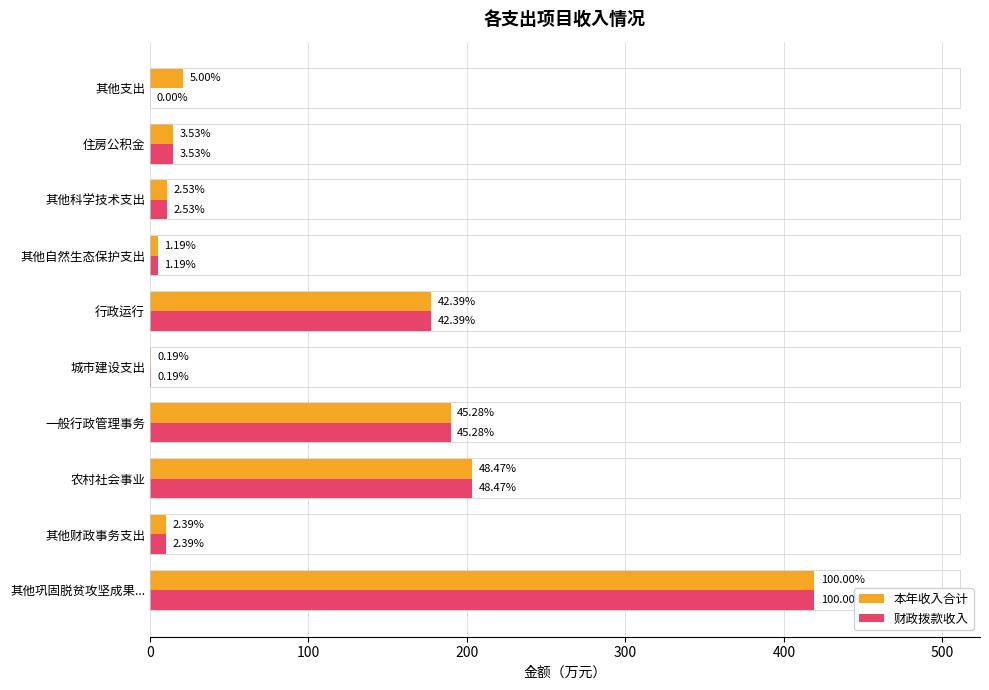

Which series has the widest spread of values?

财政拨款收入